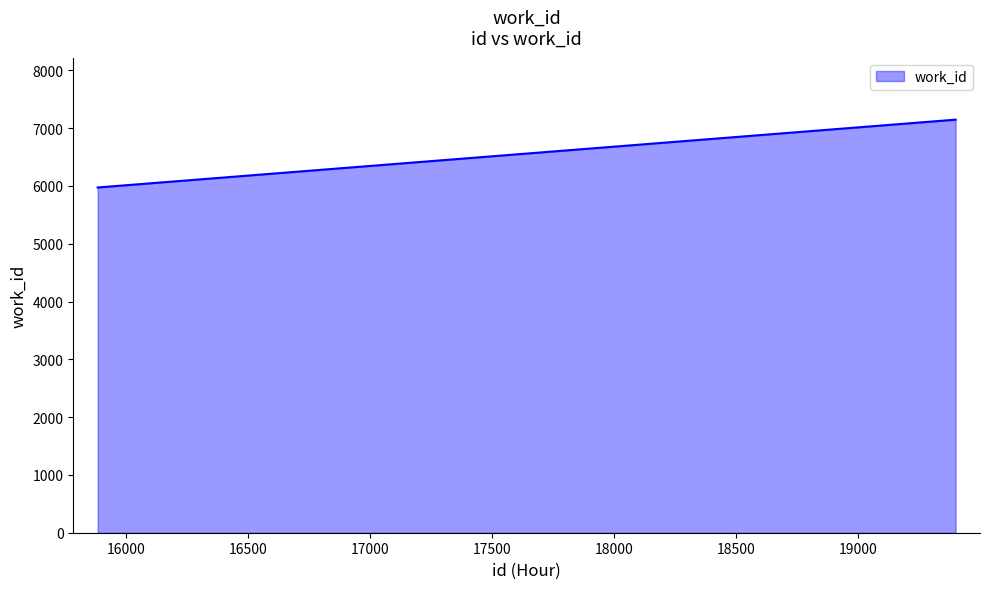

What is the difference between the maximum and second lowest values?

1173